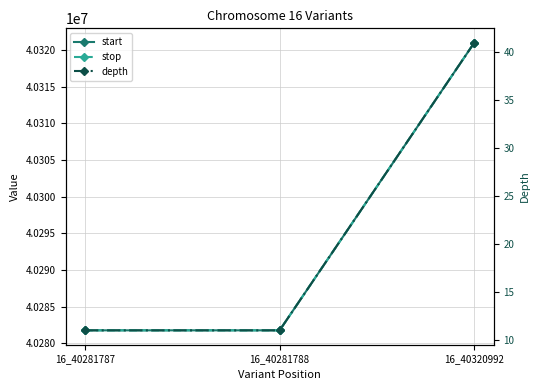

At which category is the sum across all series the highest?

16_40320992